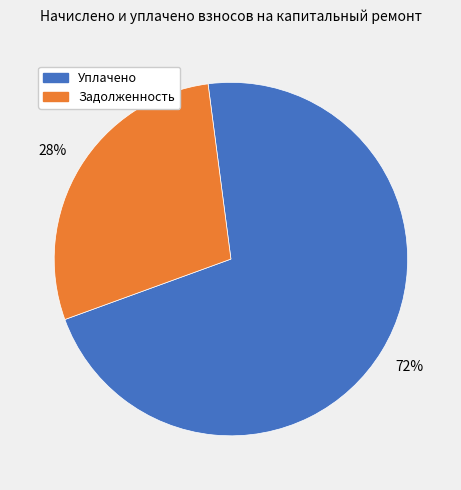

How many slices are in this pie chart?

2